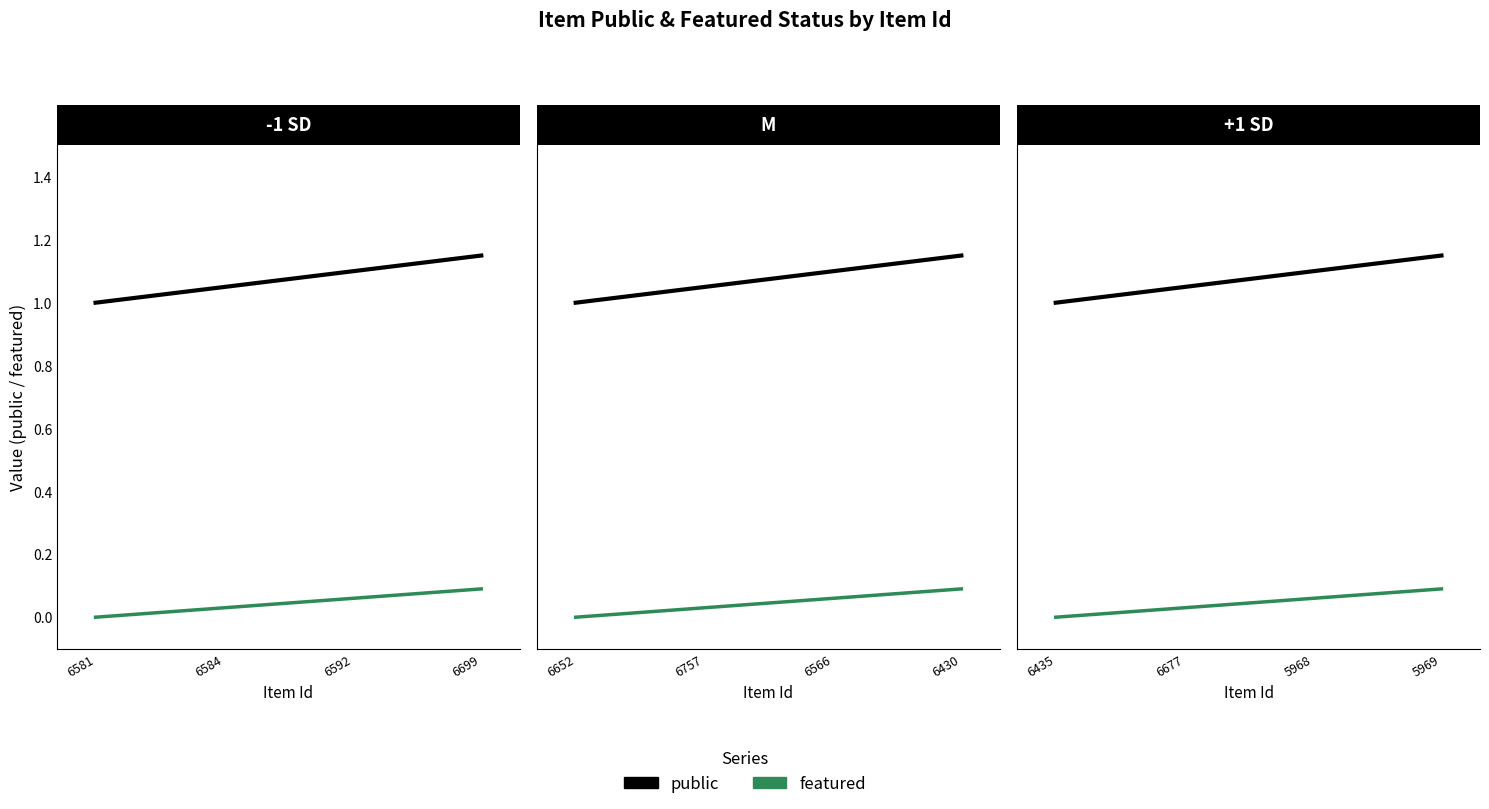

Rank the series by their maximum value, from highest to lowest.

public, featured